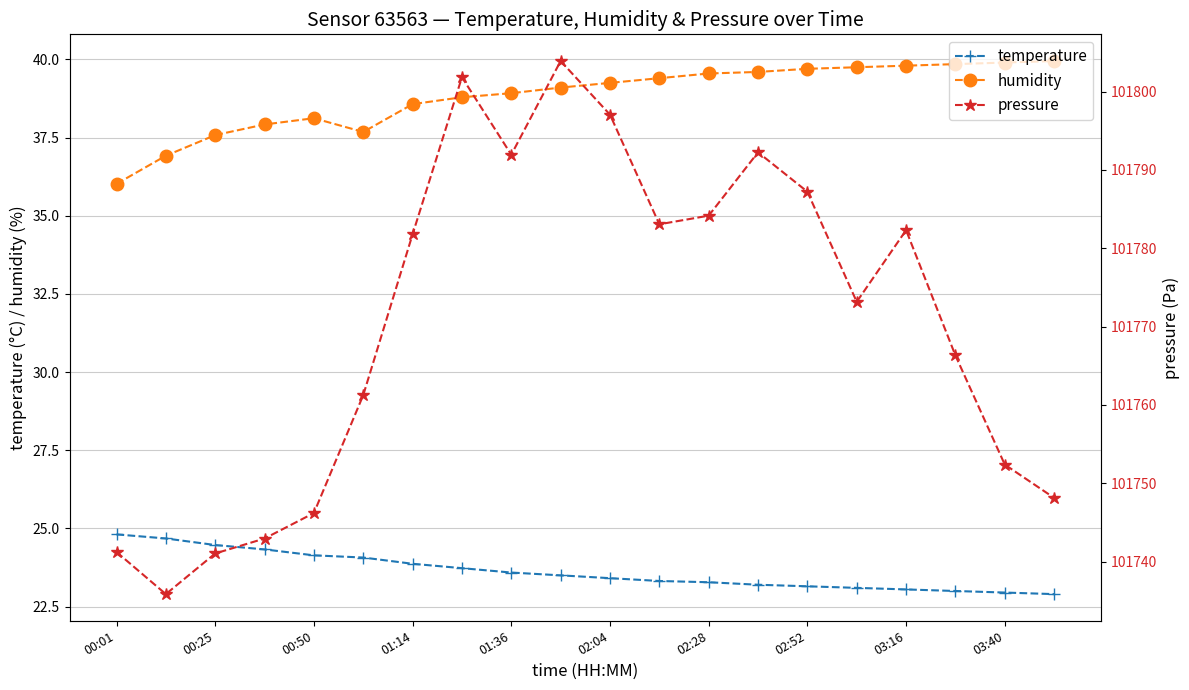

The value of temperature at 01:14 is 23.9. True or false?

True